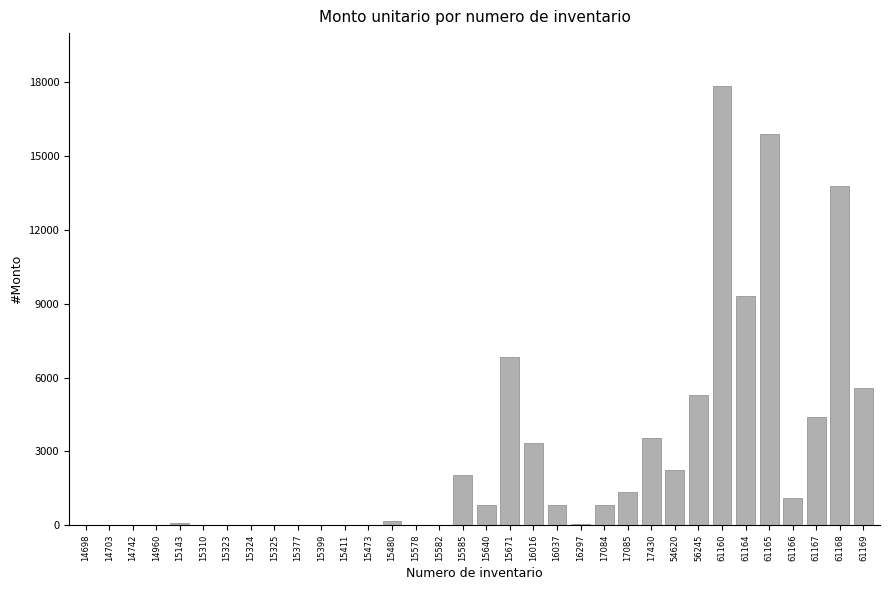

What is the average value?

2800.7